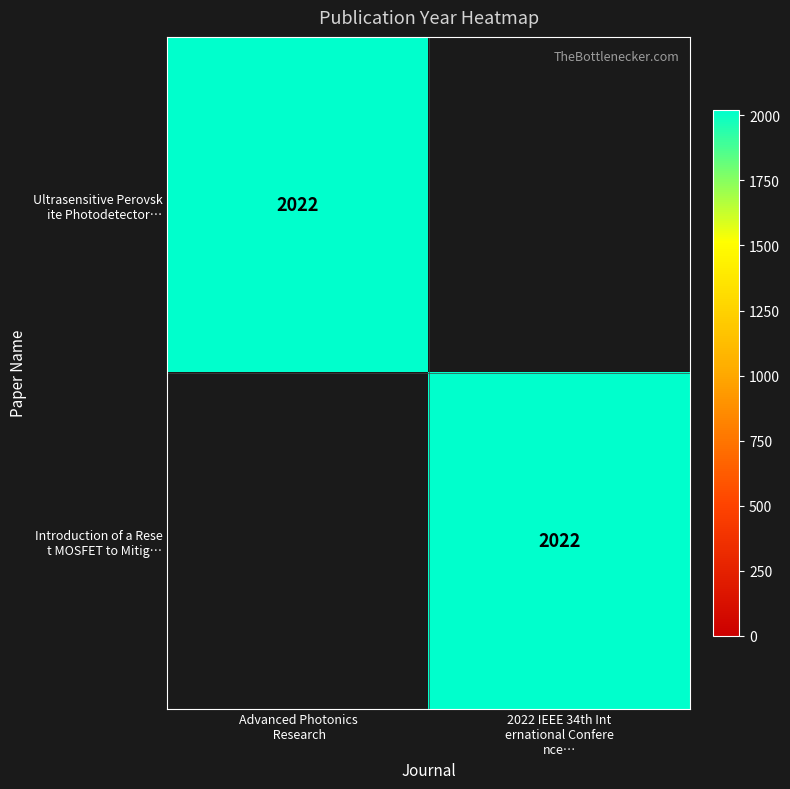

Where is Ultrasensitive Perovsk ite Photodetector… nearest to the value 1011?

Advanced Photonics Research